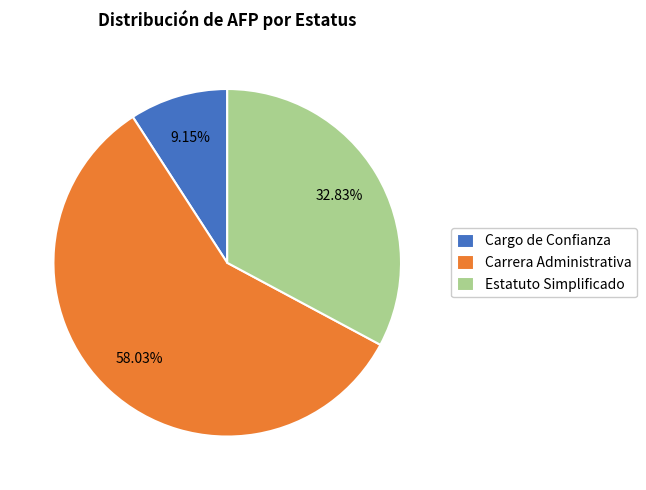

Does any single category account for the majority?

Yes